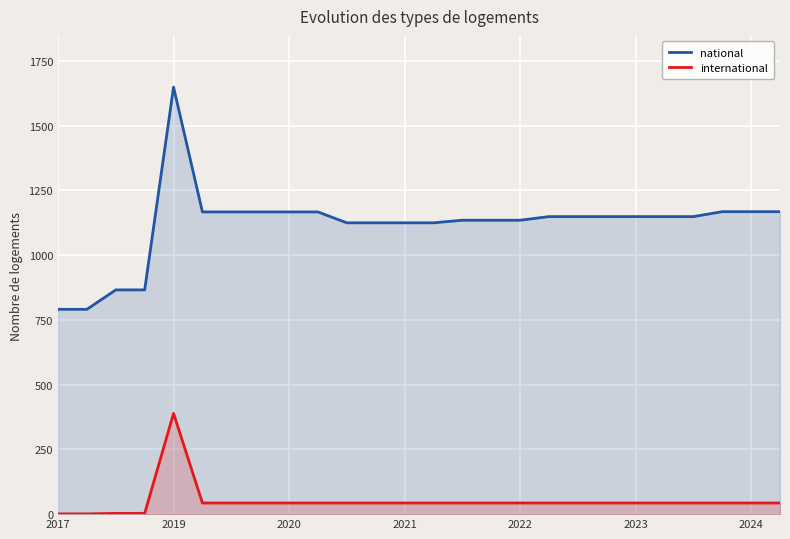

Which series has the largest range (max minus min)?

national